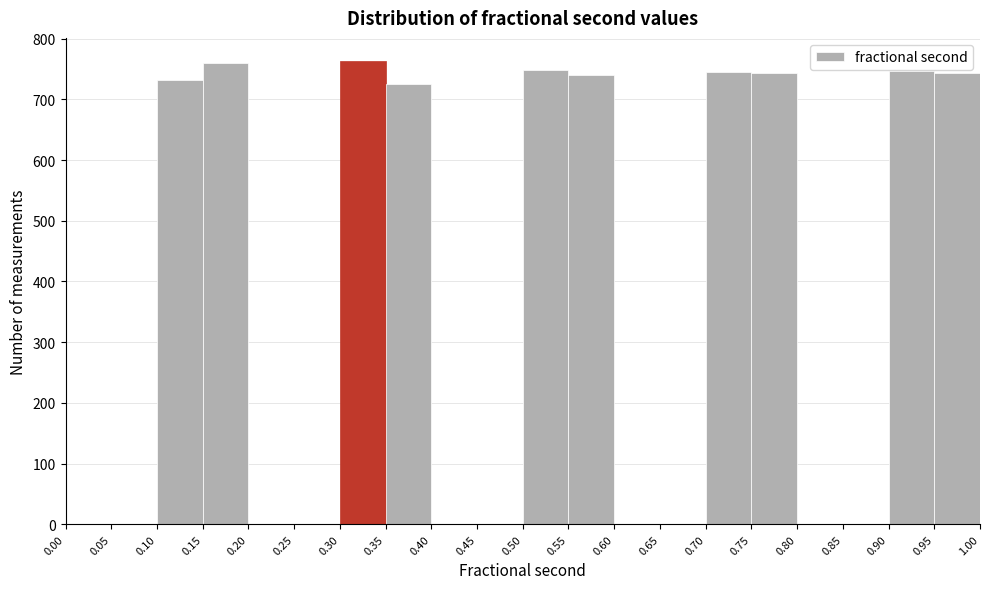

Reading left to right, list every bar in this chart as the range it spans on the x-axis followed by its height. The values are not printed on the chart, so give them approximately, as read against the axis.

0.00 to 0.05: 0
0.05 to 0.10: 0
0.10 to 0.15: 730
0.15 to 0.20: 760
0.20 to 0.25: 0
0.25 to 0.30: 0
0.30 to 0.35: 760
0.35 to 0.40: 730
0.40 to 0.45: 0
0.45 to 0.50: 0
0.50 to 0.55: 750
0.55 to 0.60: 740
0.60 to 0.65: 0
0.65 to 0.70: 0
0.70 to 0.75: 750
0.75 to 0.80: 740
0.80 to 0.85: 0
0.85 to 0.90: 0
0.90 to 0.95: 750
0.95 to 1.00: 740